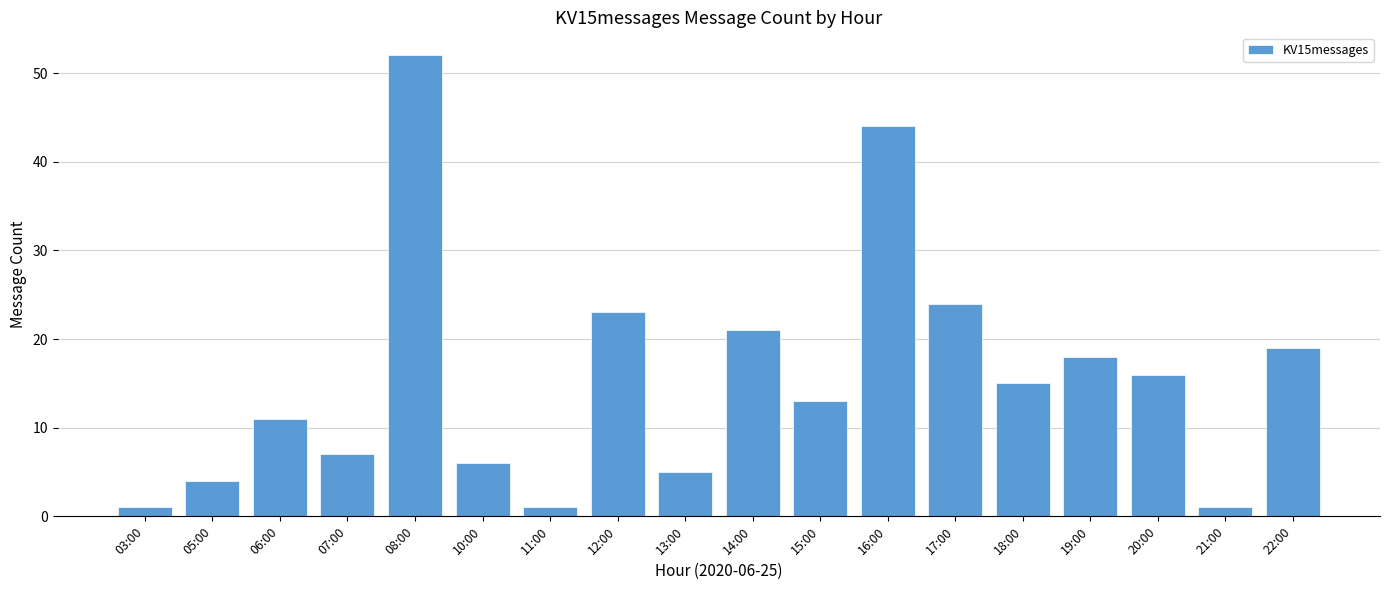

What is the approximate value at 05:00?

4